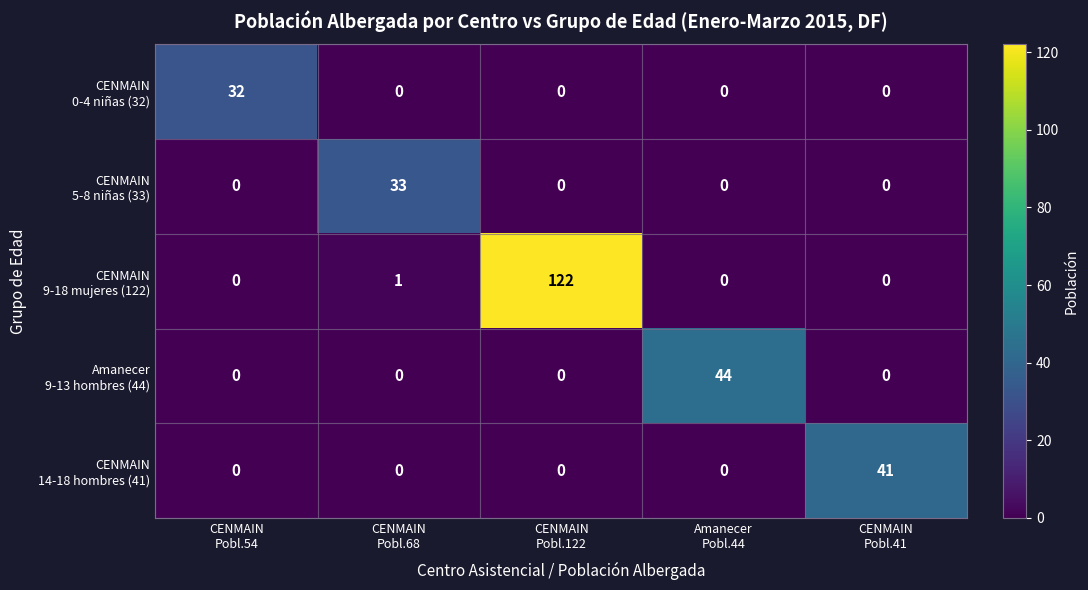

At how many categories does at least one series exceed 4?

5